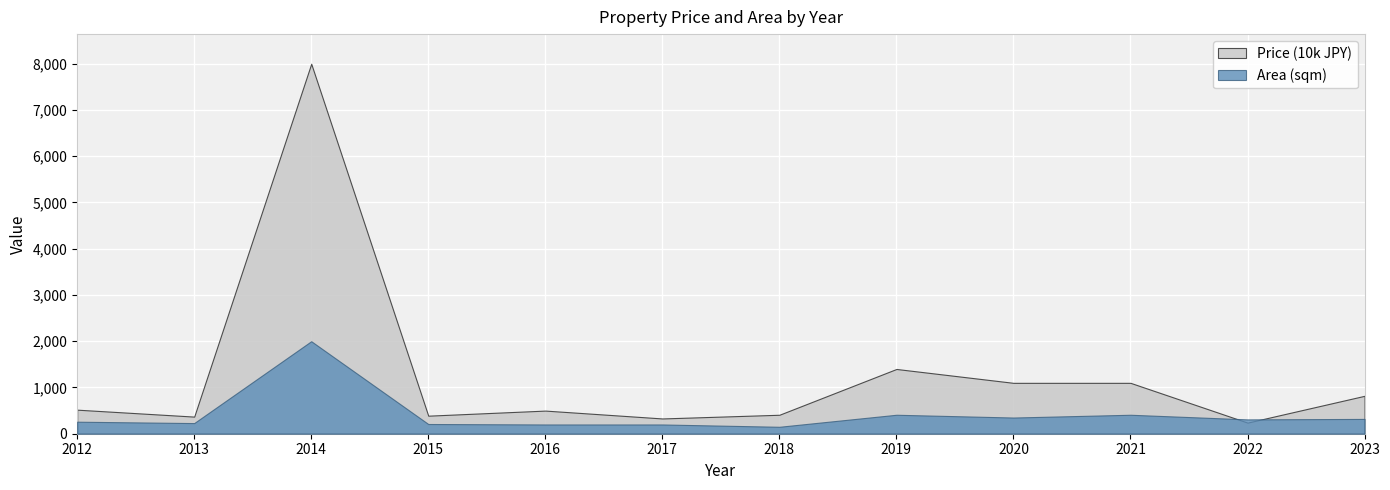

What is the difference between the maximum and minimum values in the Area (sqm) series?

1850